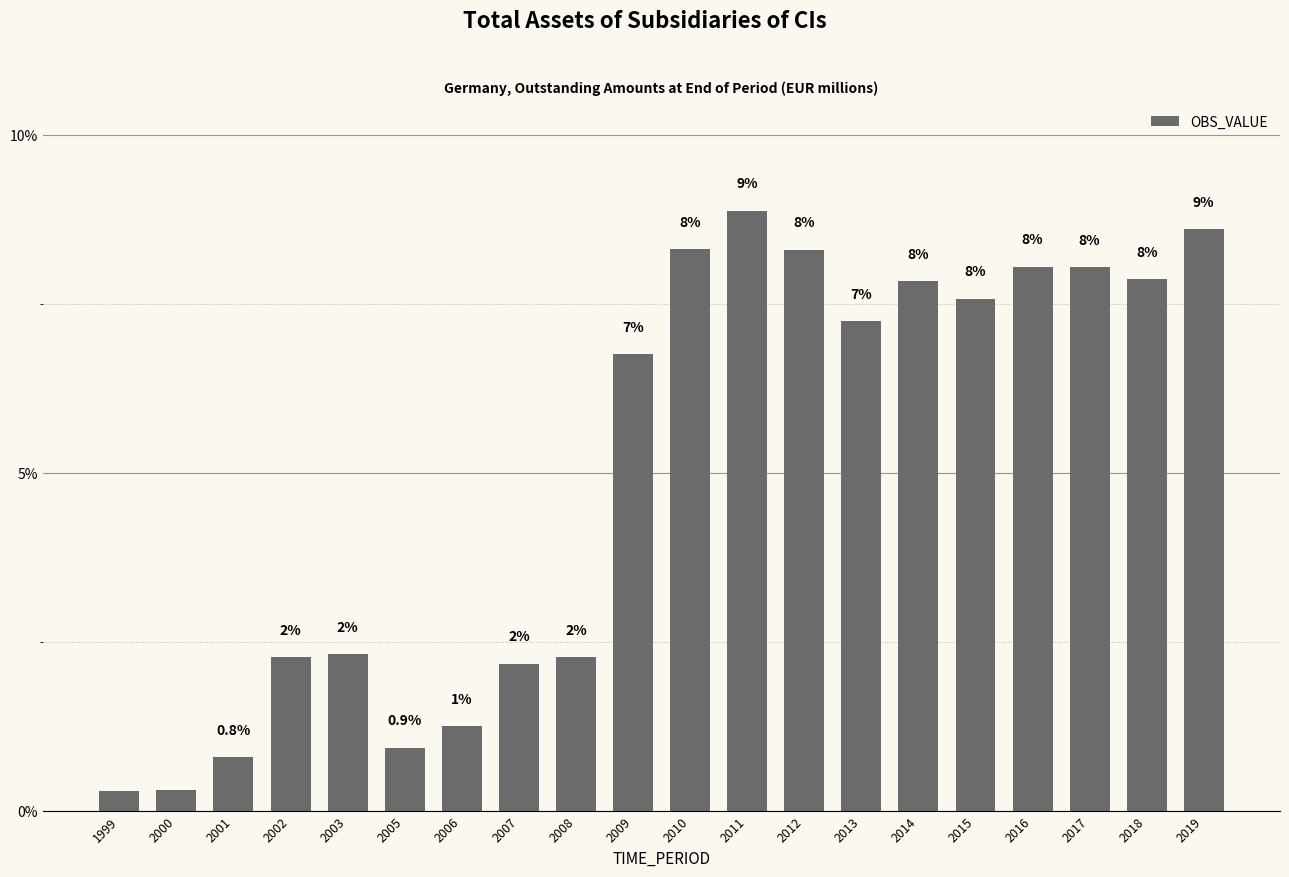

What is the change in value from 2007 to 2013?

+5.1